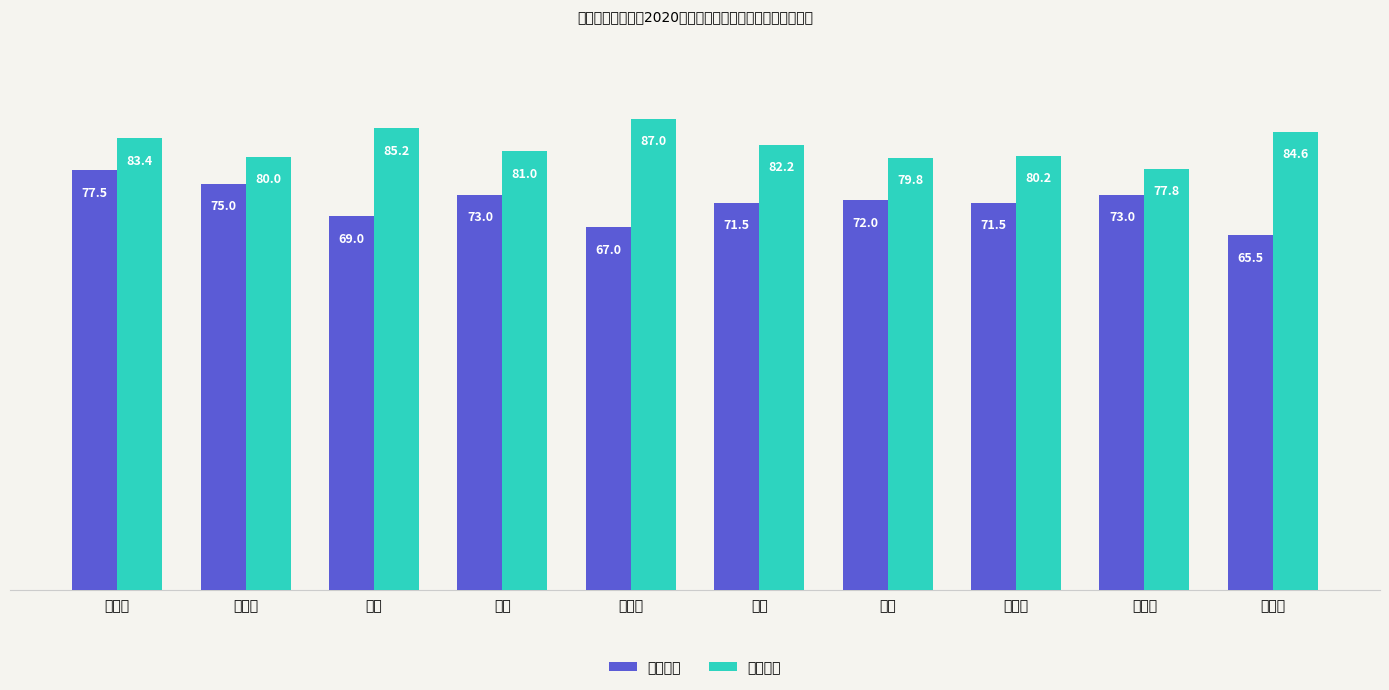

How many data points in 笔试成绩 are less than 72?

5